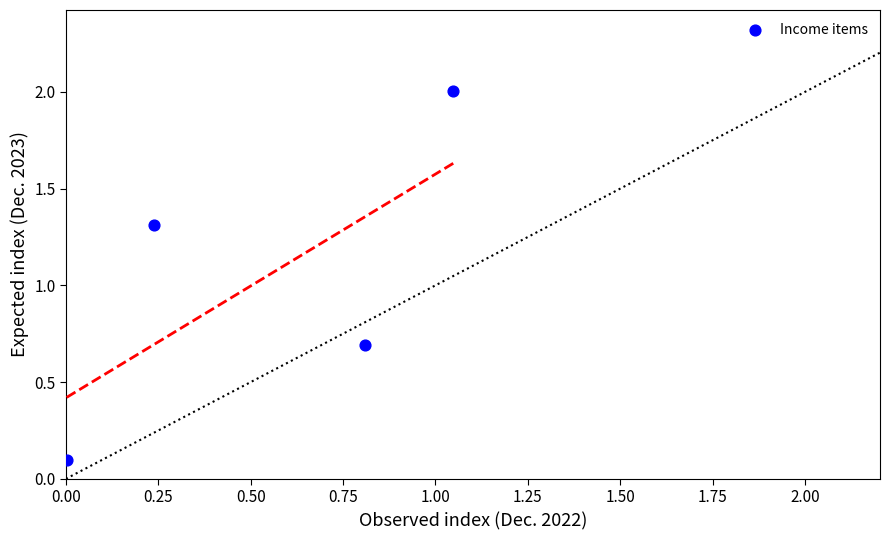

What is the average X value?

0.5